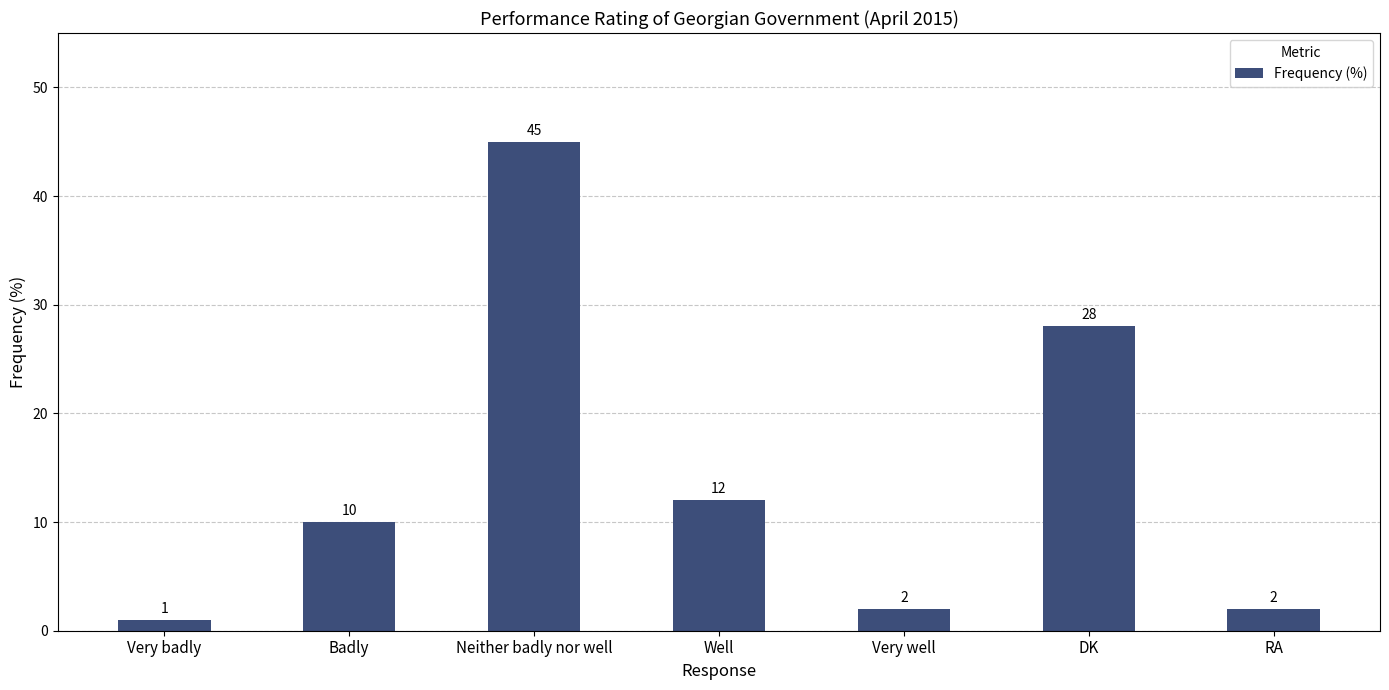

What is the label of the 2nd bar from the left?

Badly